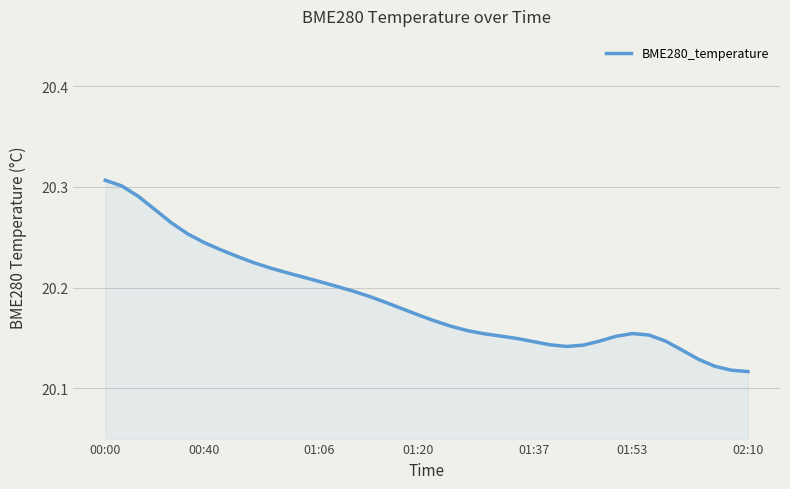

Is it true that the value at 01:37 is 32.0?

False